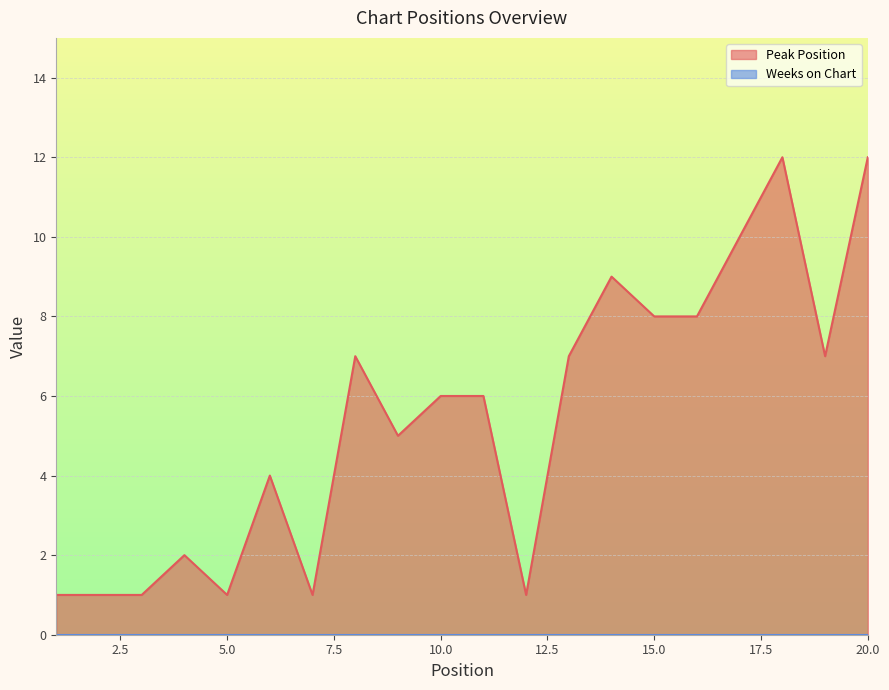

Reading right to left, transcribe all the data shown in this chart.

12	7	12	10	8	8	9	7	1	6	6	5	7	1	4	1	2	1	1	1